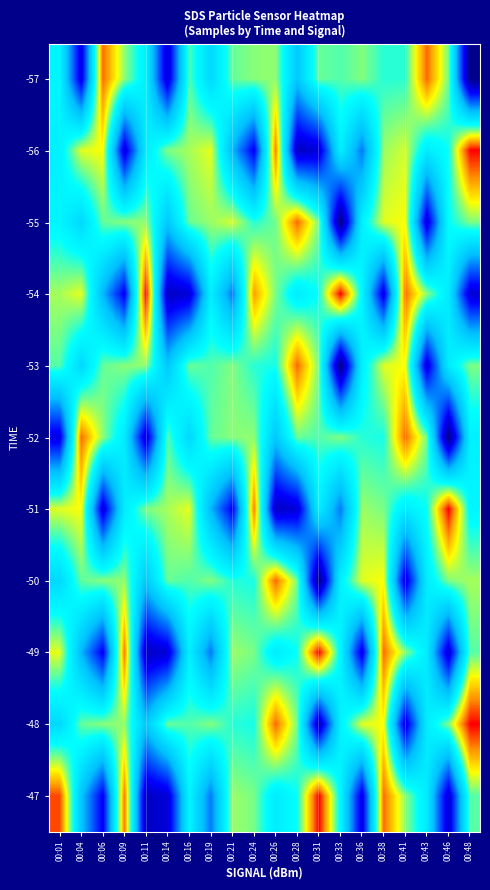

Which category has the highest value across all series?

00:48